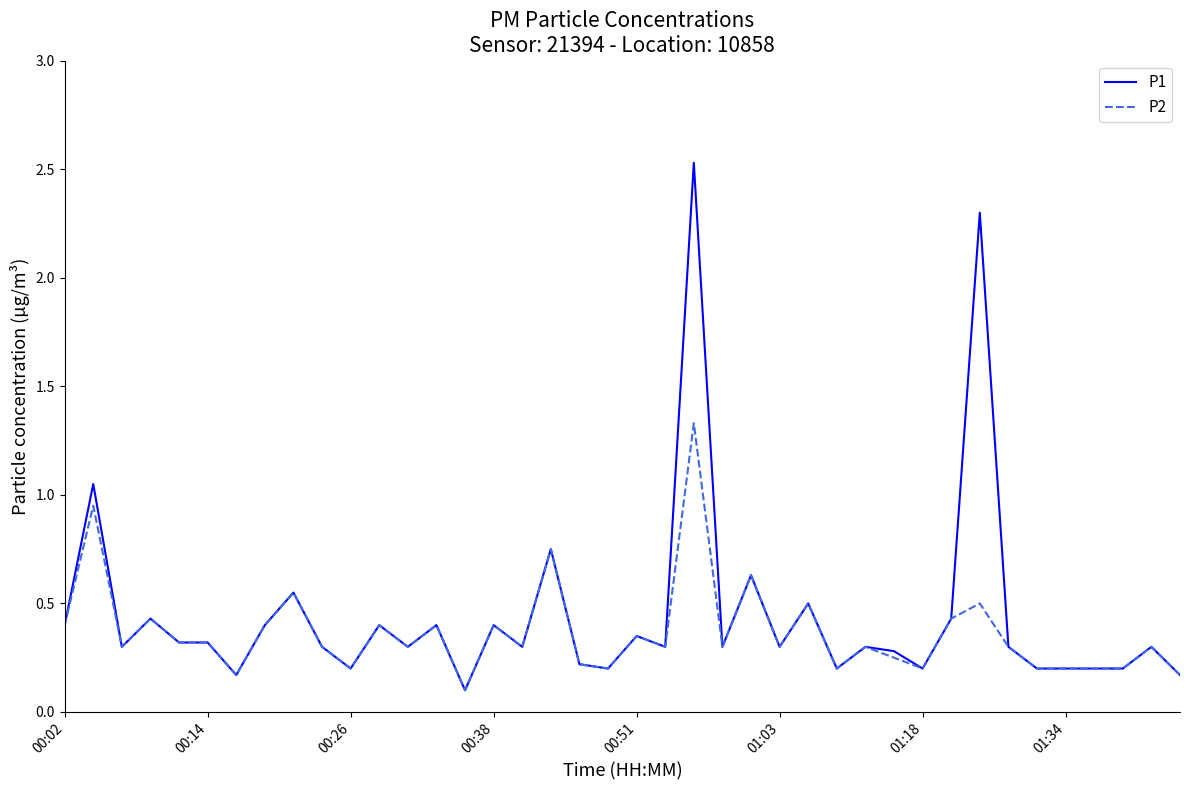

Rank the series by their maximum value, from lowest to highest.

P2, P1